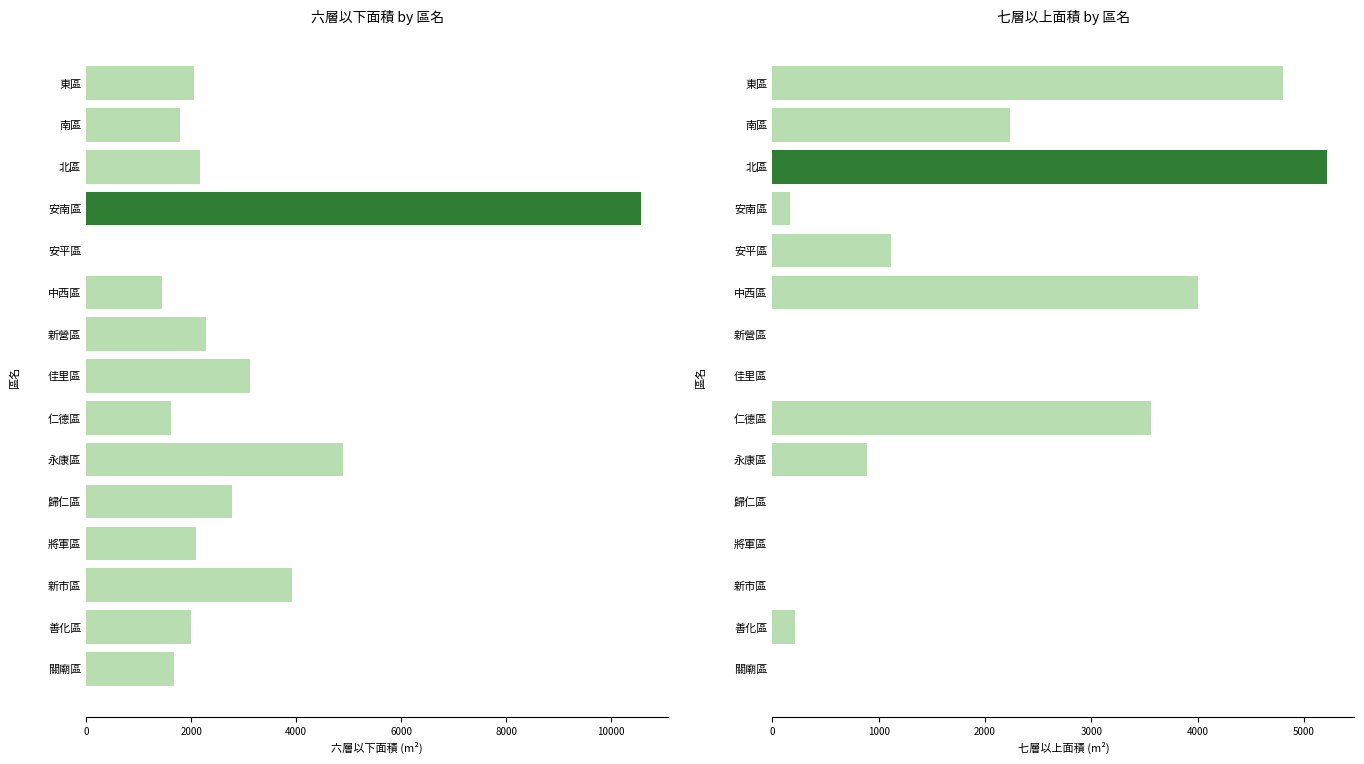

Count the number of data series in this chart.

2